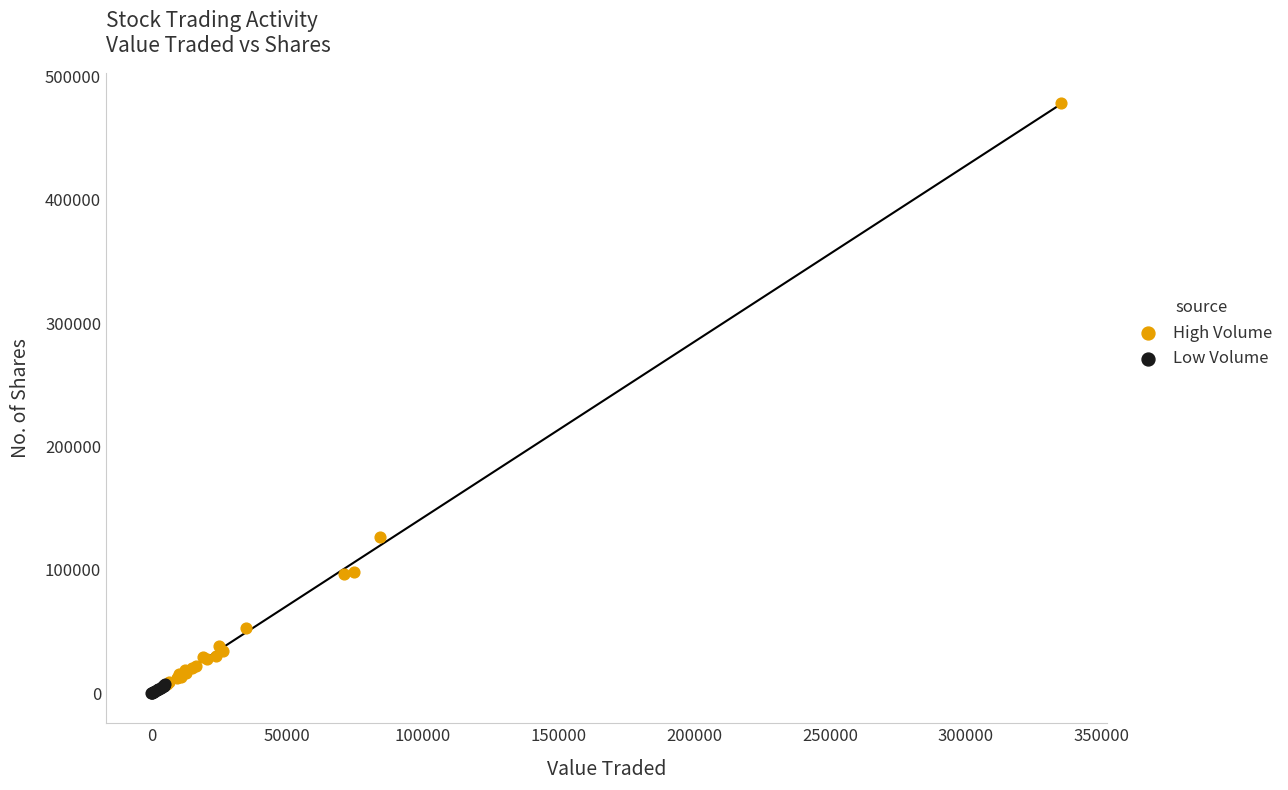

Which series reaches the maximum Y coordinate?

High Volume